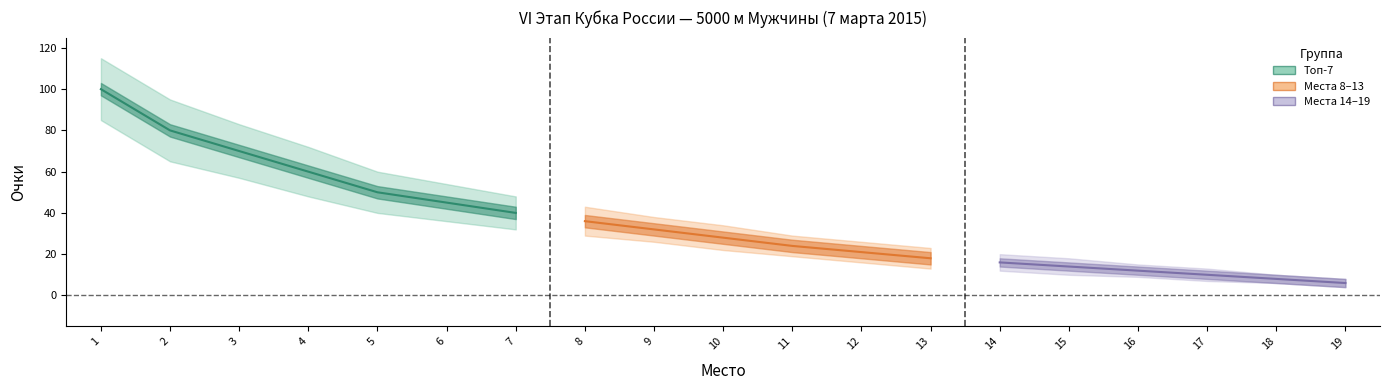

What is the difference between the Очки values at 10 and 7?

12